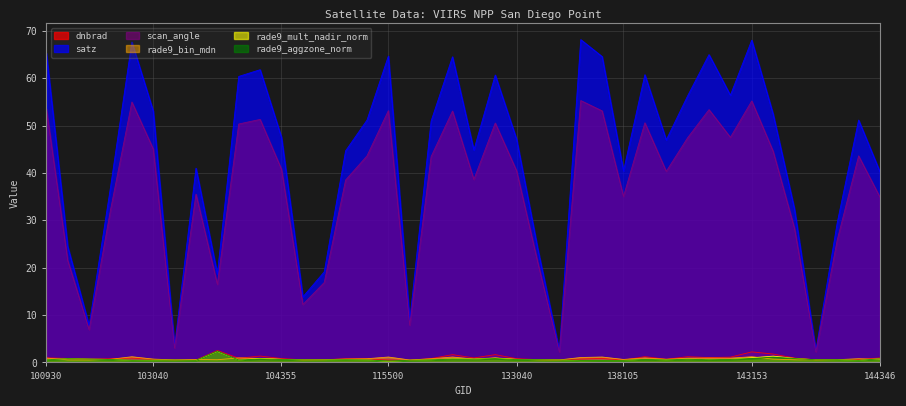

Where is rade9_aggzone_norm nearest to the value 1?

143165